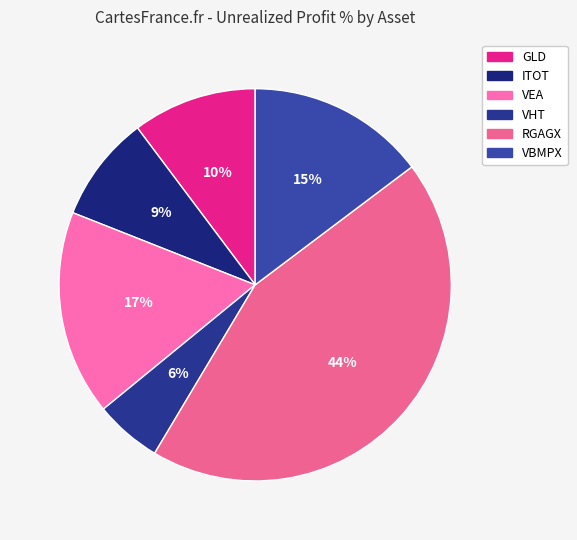

What percentage is the VBMPX slice, to the nearest percent?

15%